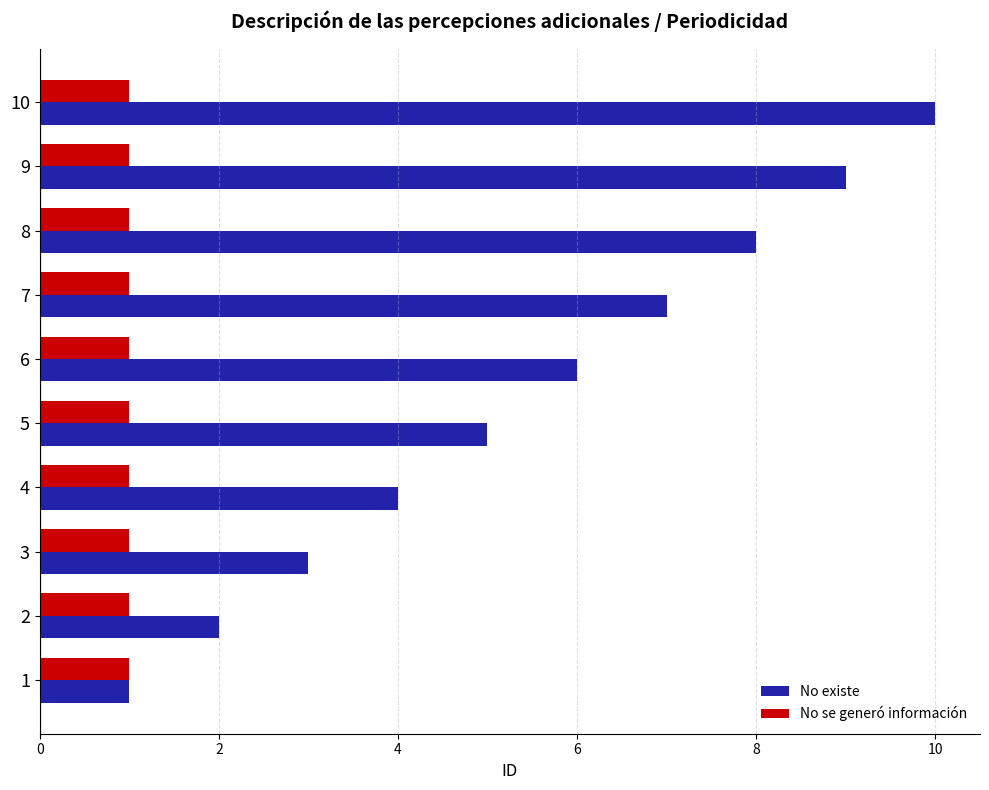

Which label corresponds to the largest value in the chart?

10